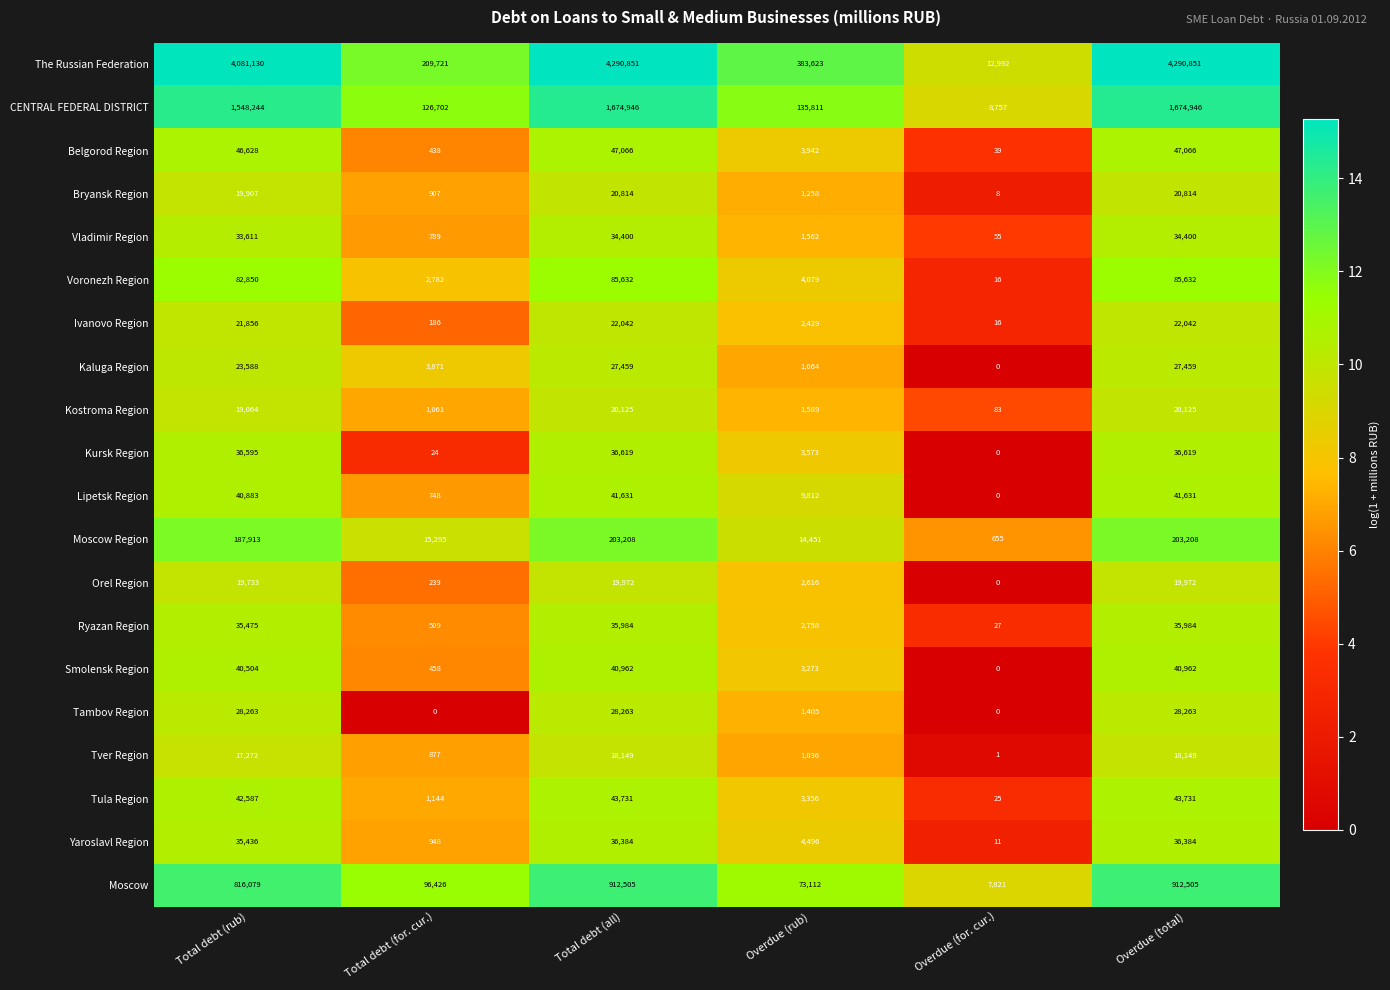

The value of Voronezh Region at Total debt (all) is 151004. True or false?

False